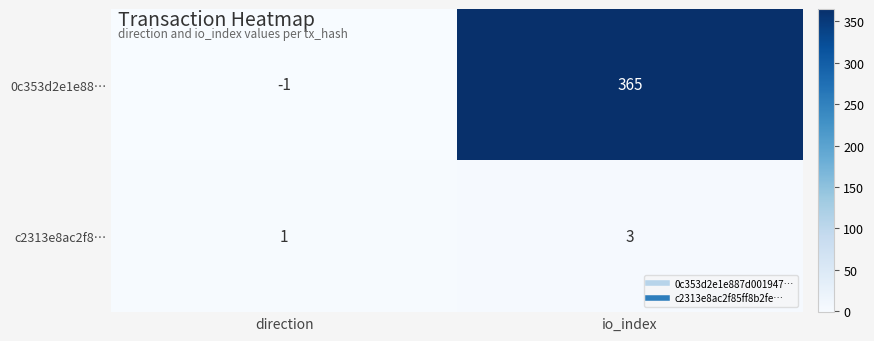

List the series in order of their peak value, lowest first.

c2313e8ac2f8…, 0c353d2e1e88…